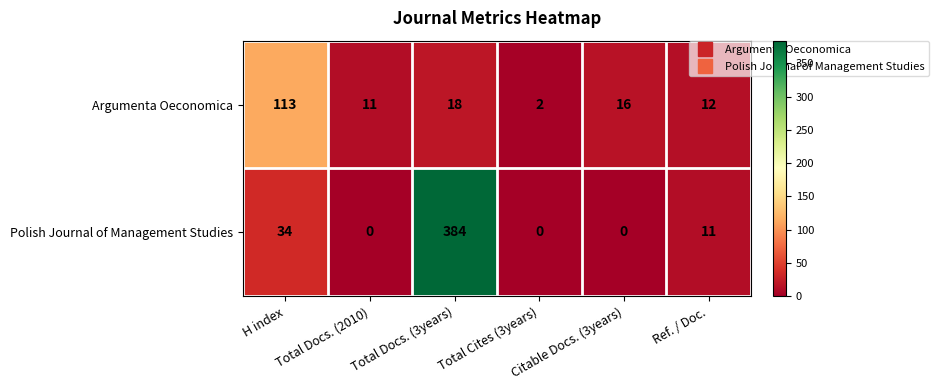

What is the difference between the maximum and minimum values in the Polish Journal of Management Studies series?

384